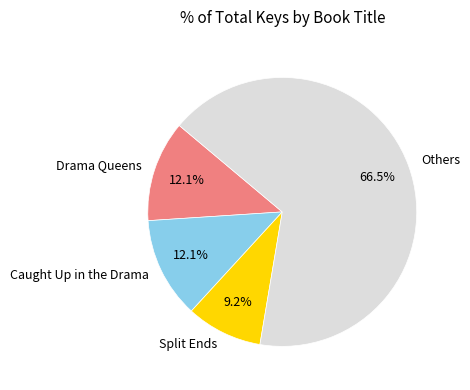

Is the sum of Split Ends and Others greater than half?

Yes